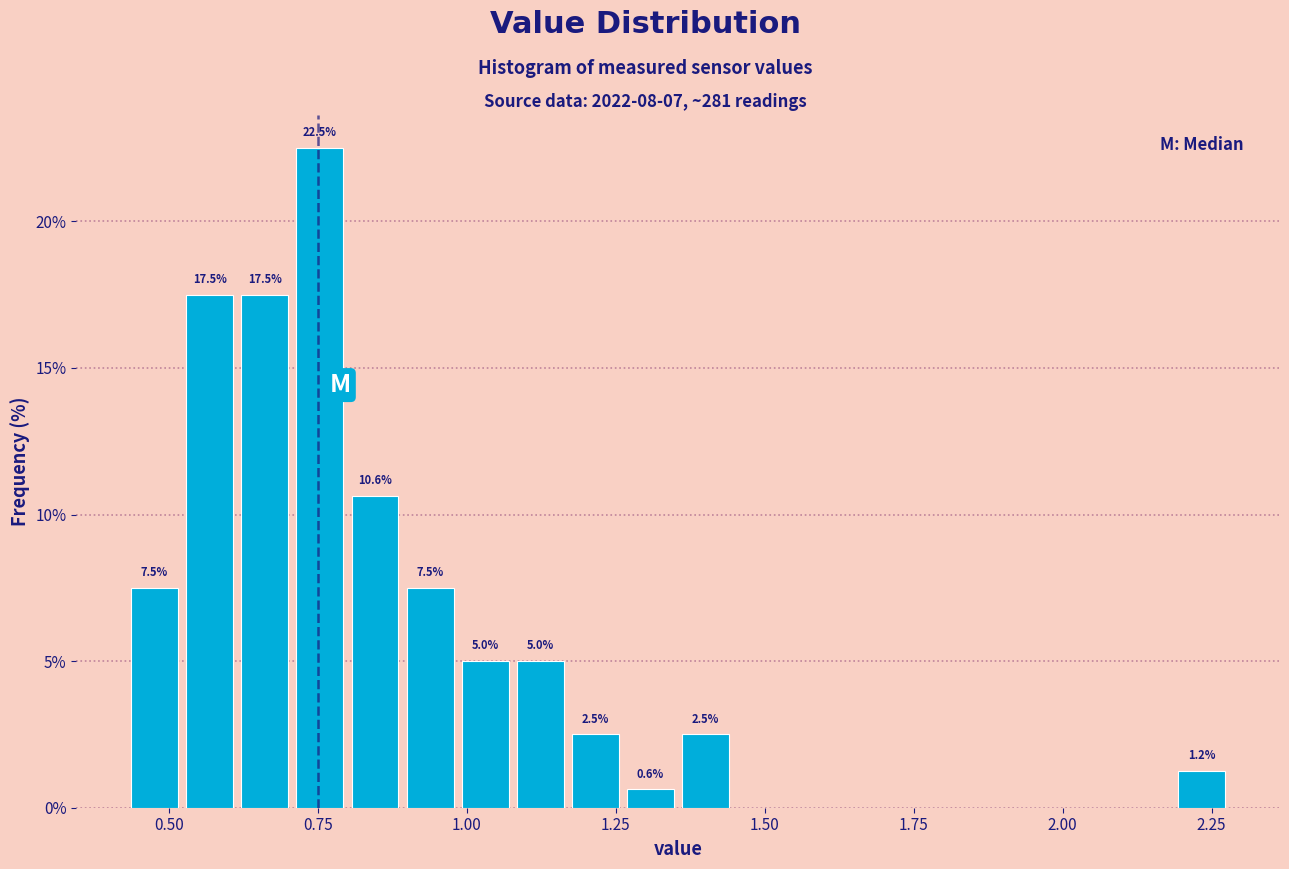

Around what value on the x-axis is the tallest bar? Give the approximate position of its centre, as read against the axis.

0.75